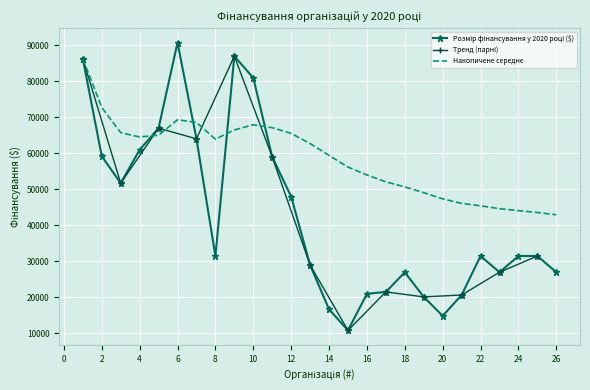

What is the value of the 19th point from the left?

20150.0